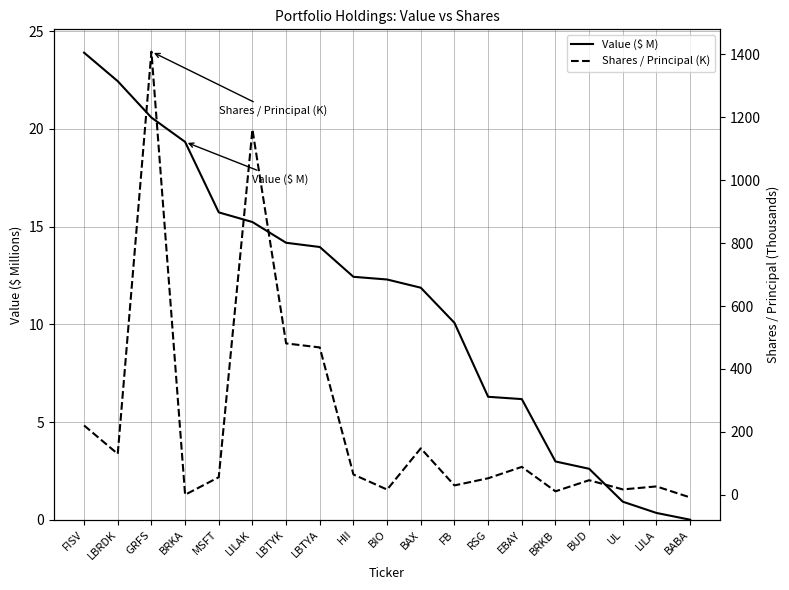

True or false: Value ($ M) has a value of 15.7 at MSFT.

True